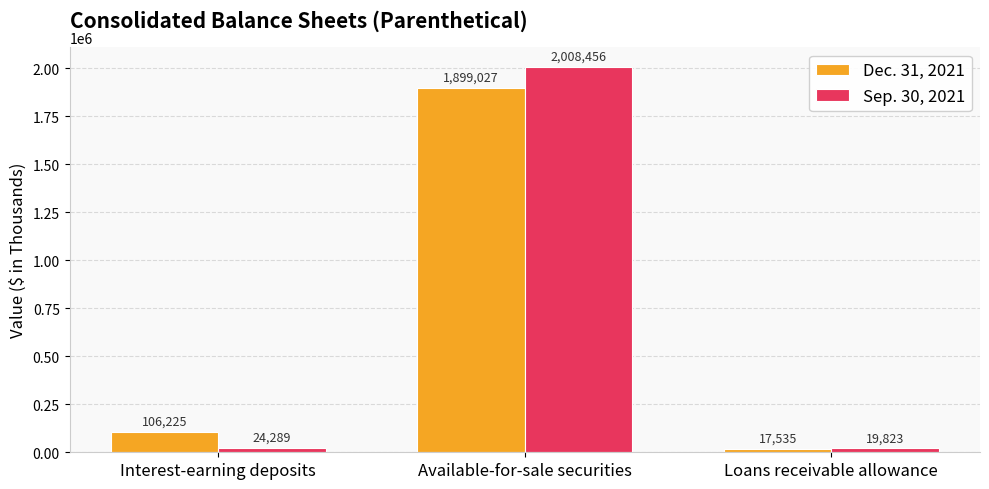

The value of Sep. 30, 2021 at Interest-earning deposits is 24289. True or false?

True